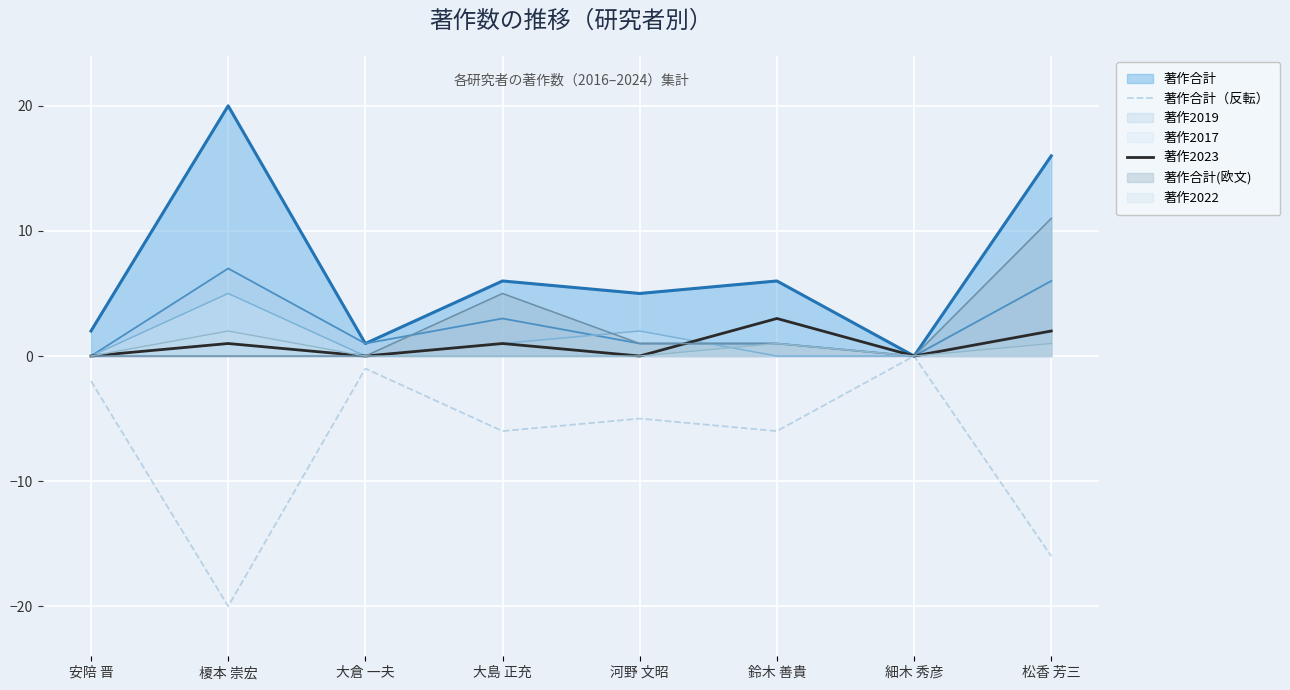

At how many categories does at least one series exceed -18?

8